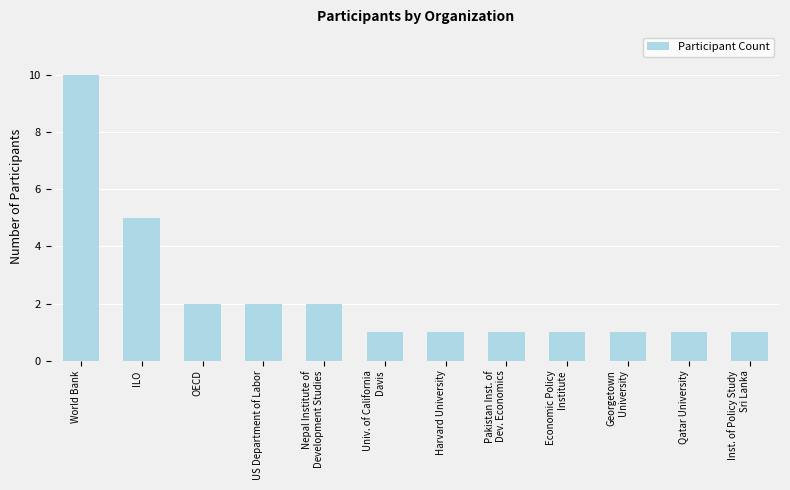

Approximately how many times larger is the value at US Department of Labor compared to Inst. of Policy Study
Sri Lanka?

2.0